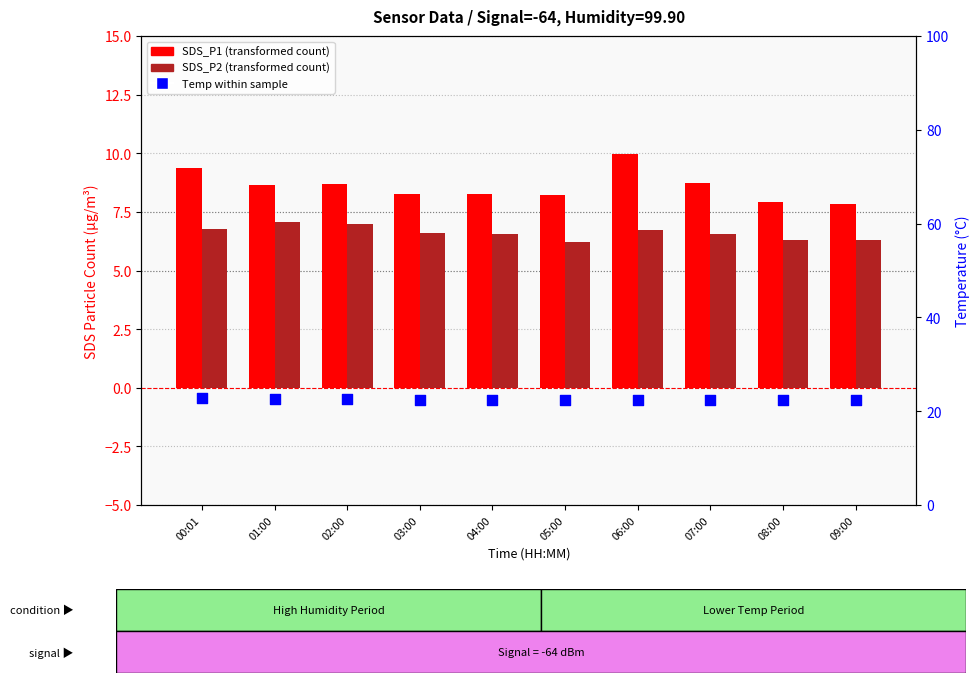

Is the value of Temp (°C) at 08:00 greater than the value of SDS_P2 at 07:00?

Yes